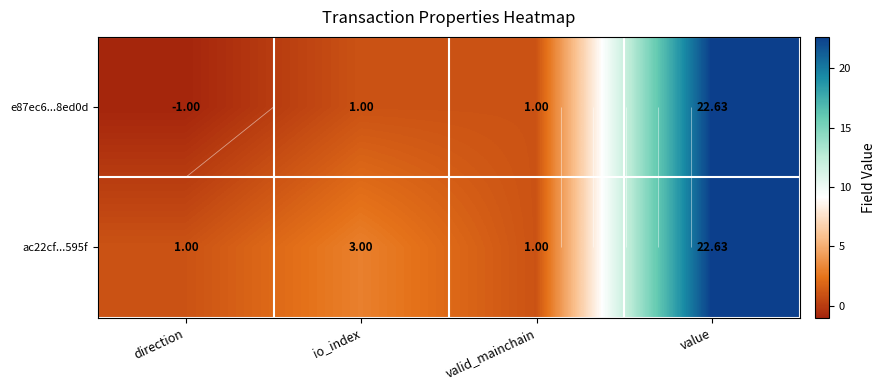

What is the difference between the maximum and minimum values in the e87ec6...8ed0d series?

23.6